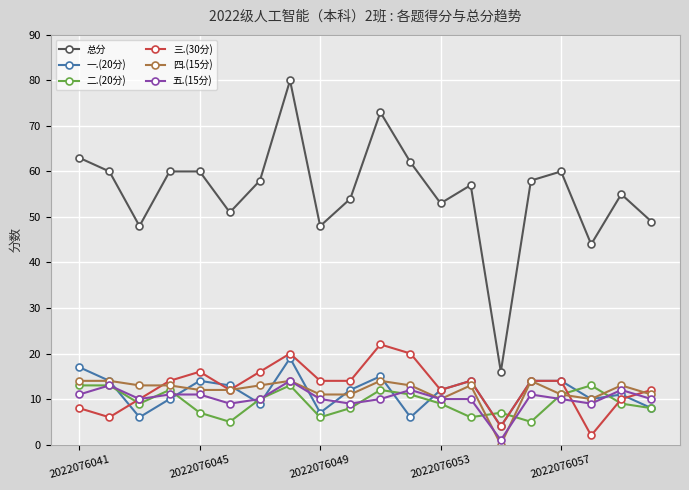

Which series has the largest total across all categories?

总分